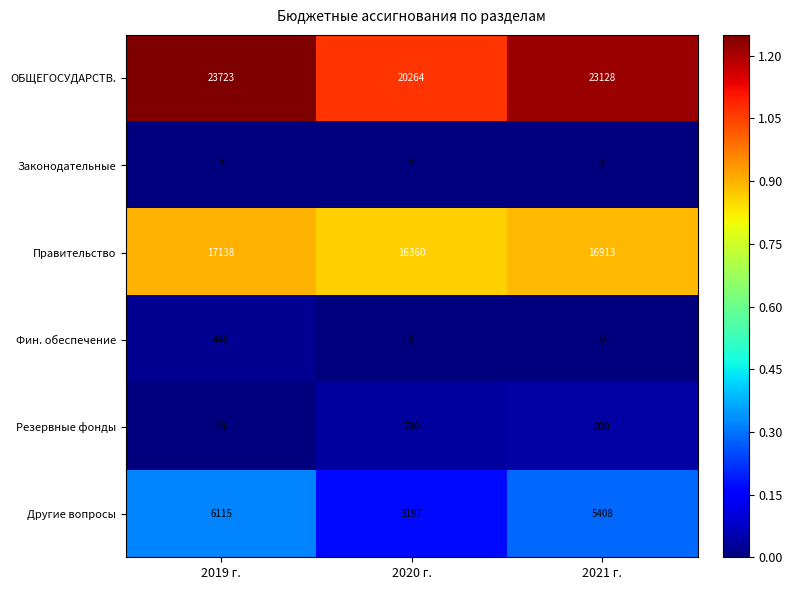

Is it true that Законодательные equals 7 at 2019 г.?

True